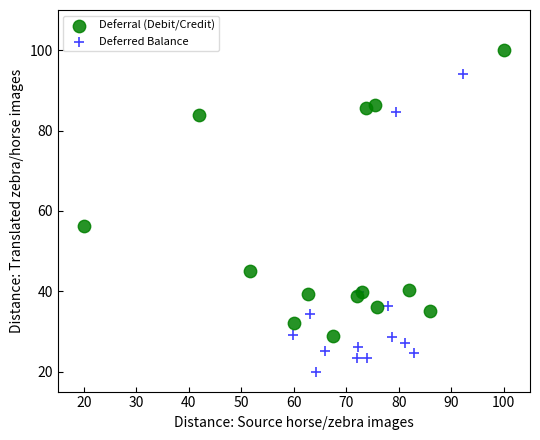

Which series has the widest spread of Y values?

Deferred Balance